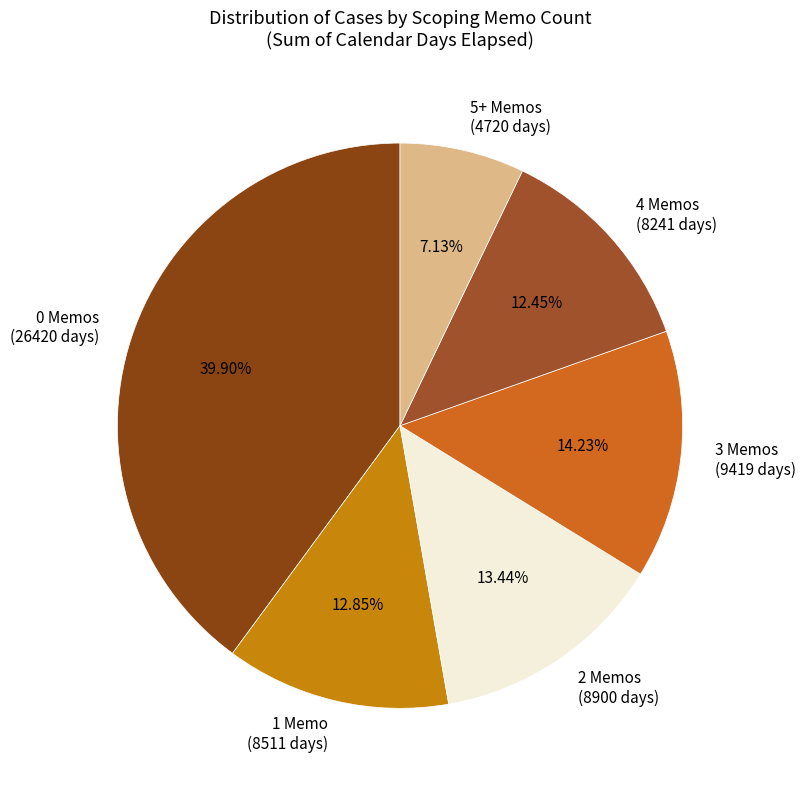

How many segments does this pie chart have?

6